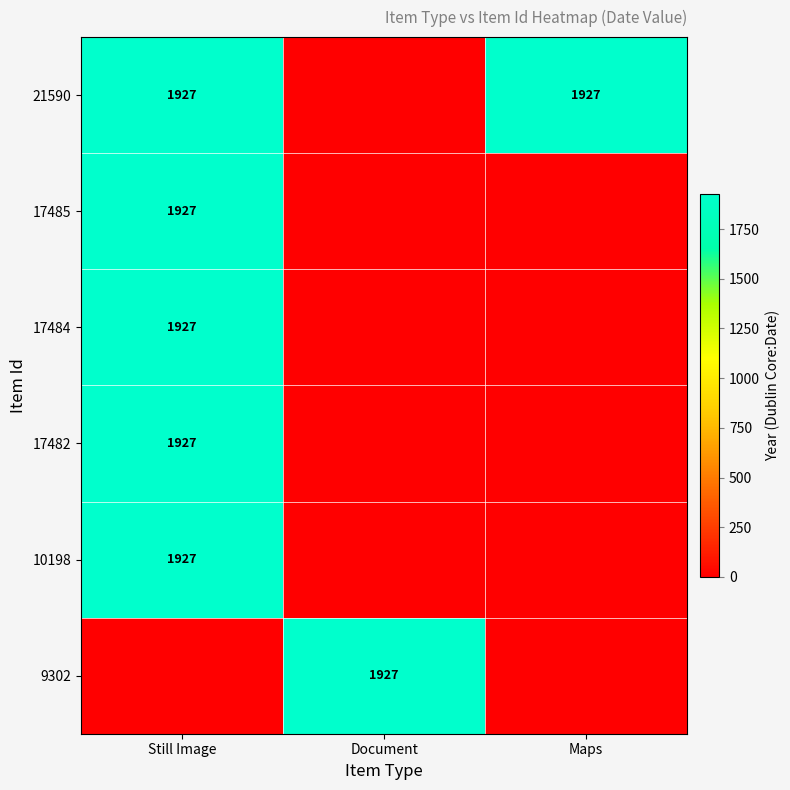

True or false: 9302 has a value of 1927 at Document.

True